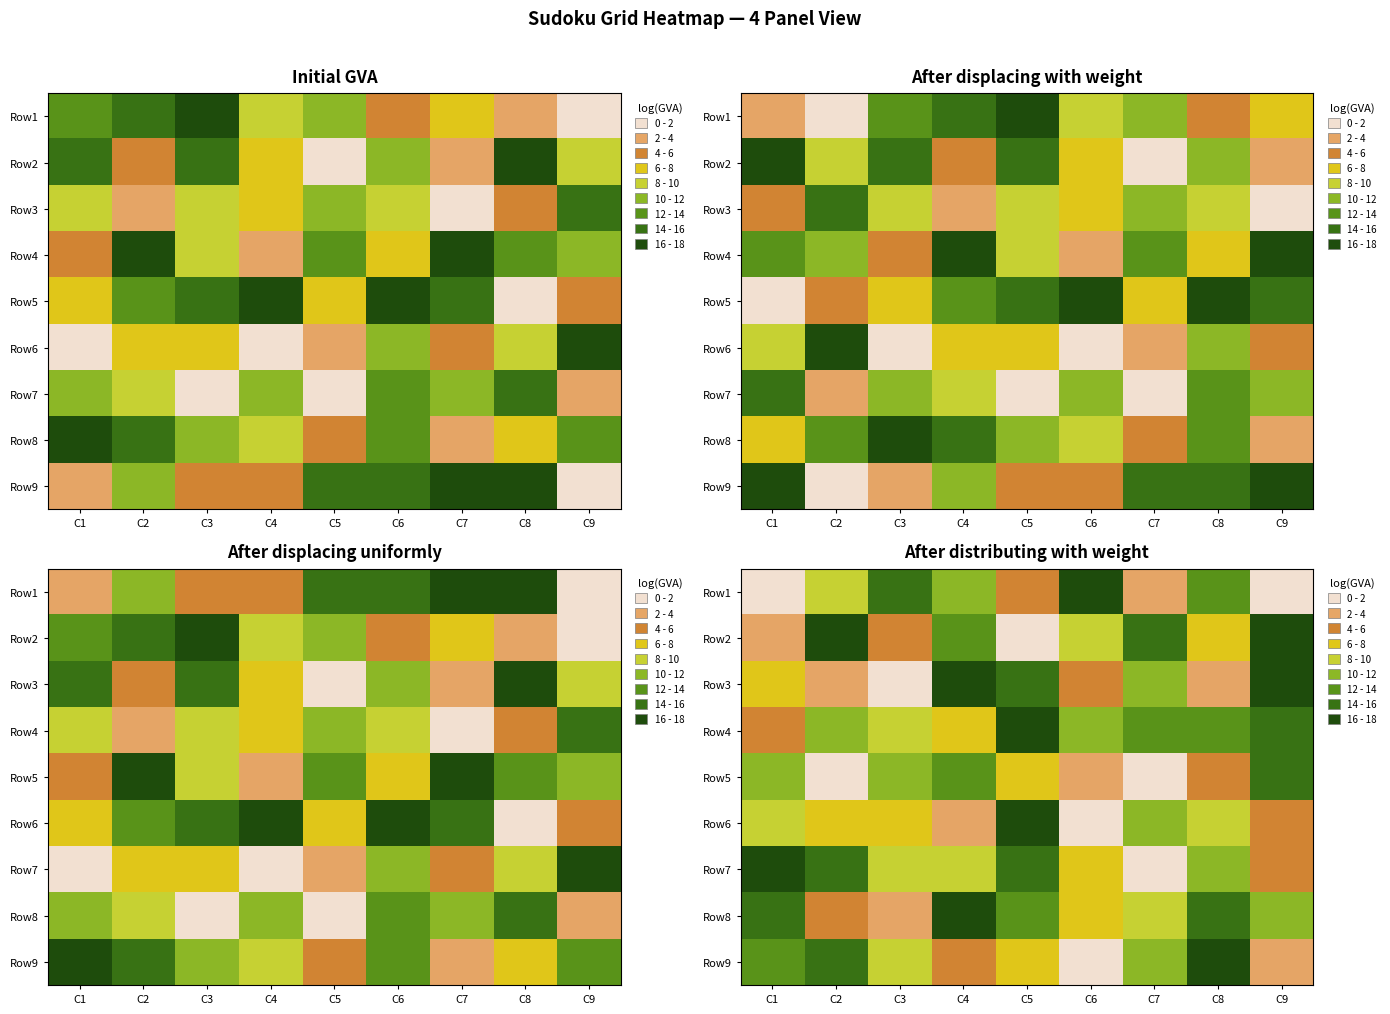

At which category is the sum across all series the highest?

C5